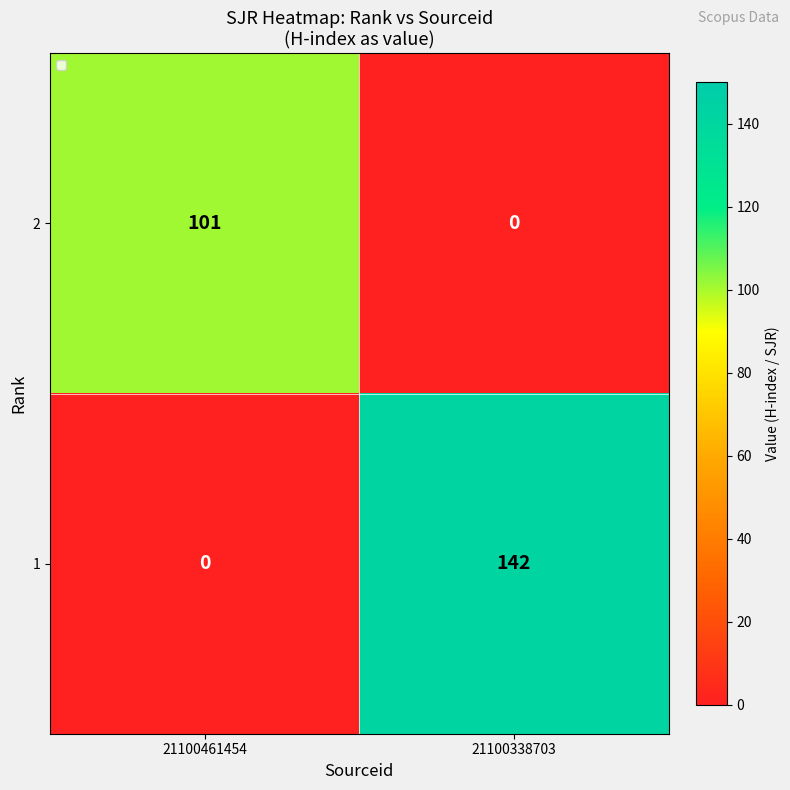

Reading left to right, list all the values displayed in this chart.

2: 21100461454=101	21100338703=0
1: 21100461454=0	21100338703=142